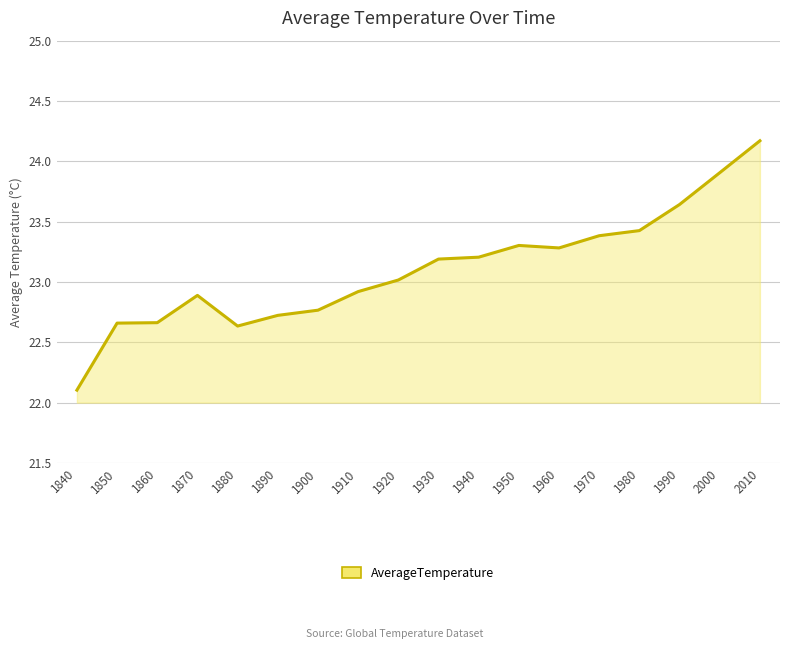

What is the change in value from 1950 to 2000?

+0.6